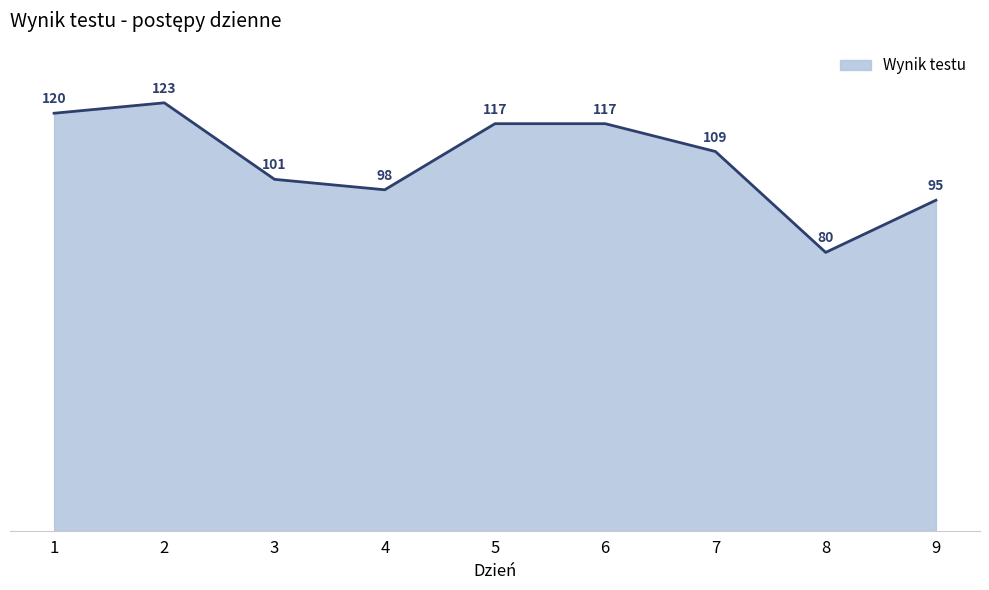

What is the approximate value at 1?

120